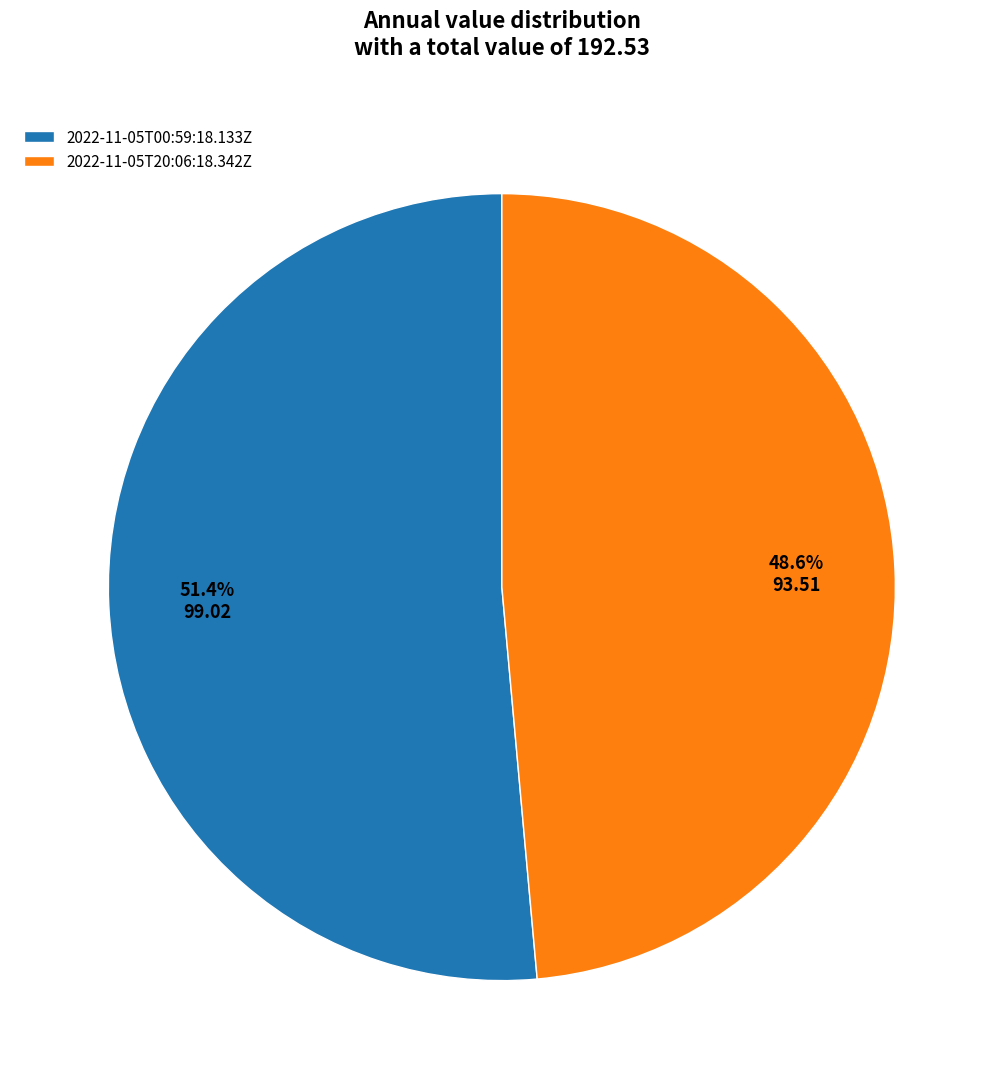

Rank the categories by value from lowest to highest.

2022-11-05T20:06:18.342Z, 2022-11-05T00:59:18.133Z